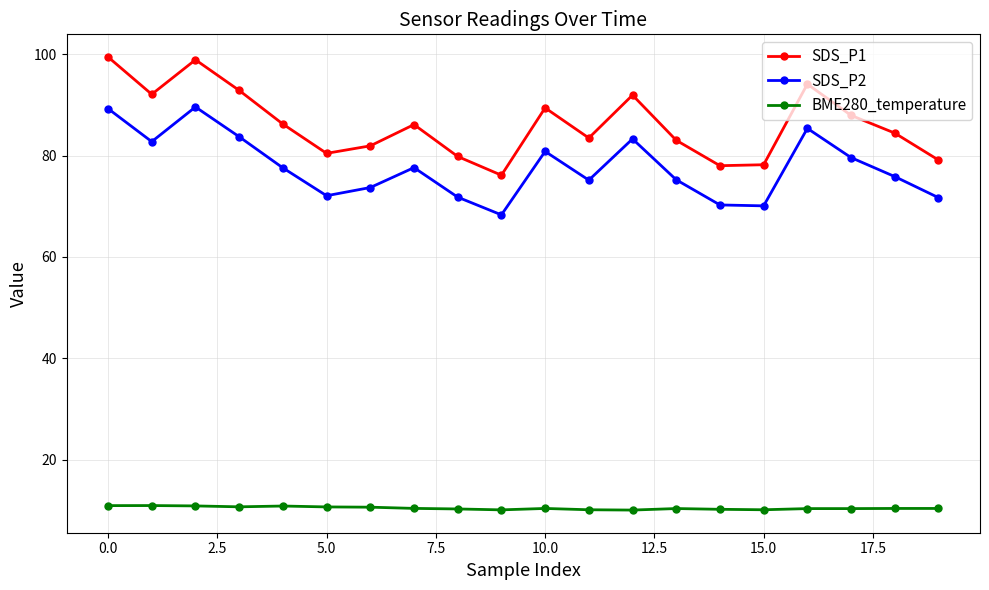

What is the sum of all SDS_P2 values?

1554.3